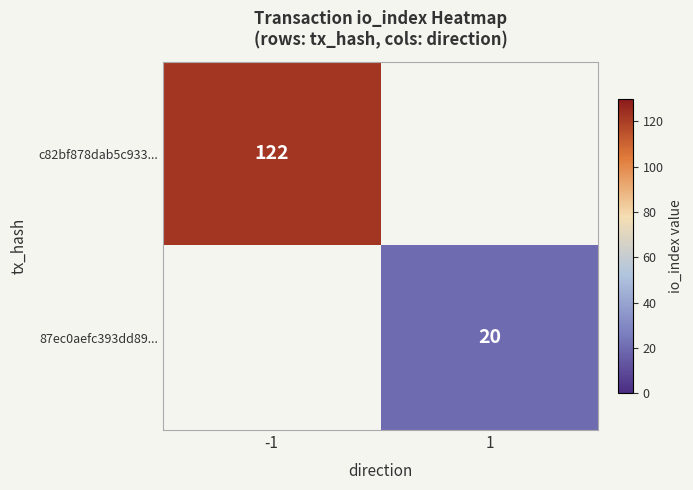

Is it true that c82bf878dab5c933... equals 122 at -1?

True